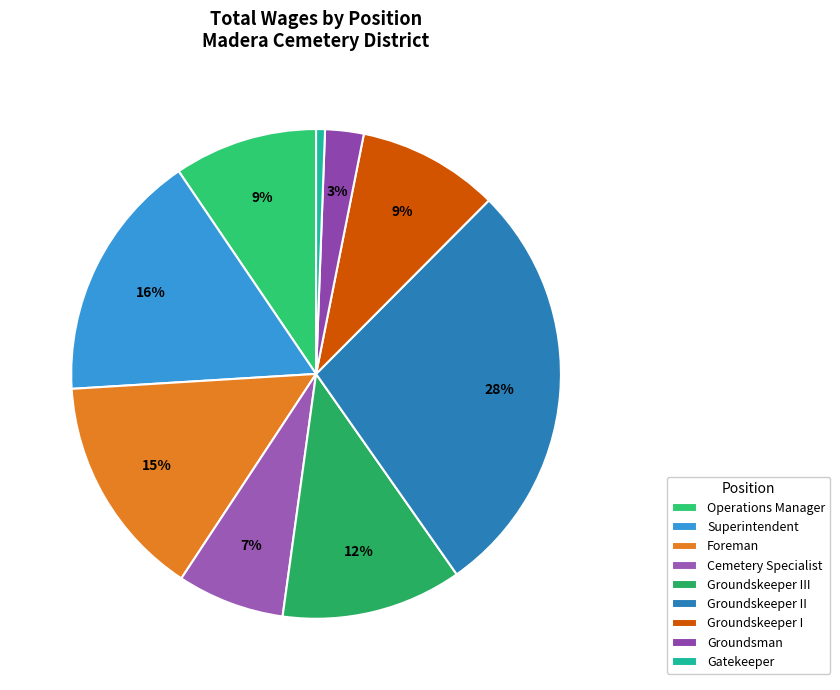

How many segments does this pie chart have?

9